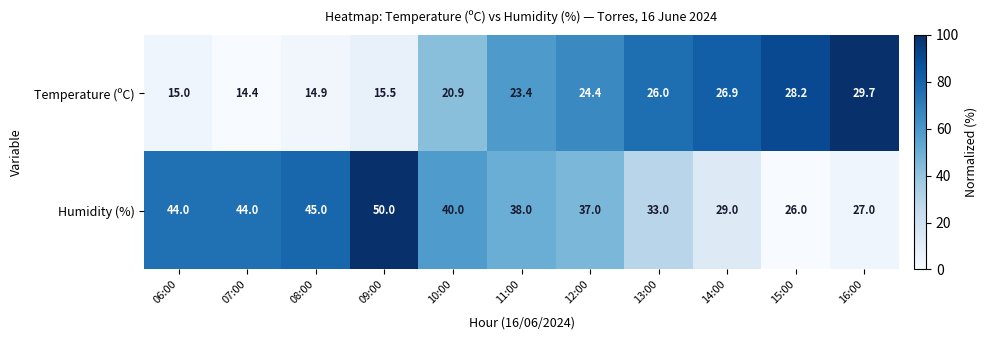

At which label does Temperature (ºC) first exceed 23?

11:00